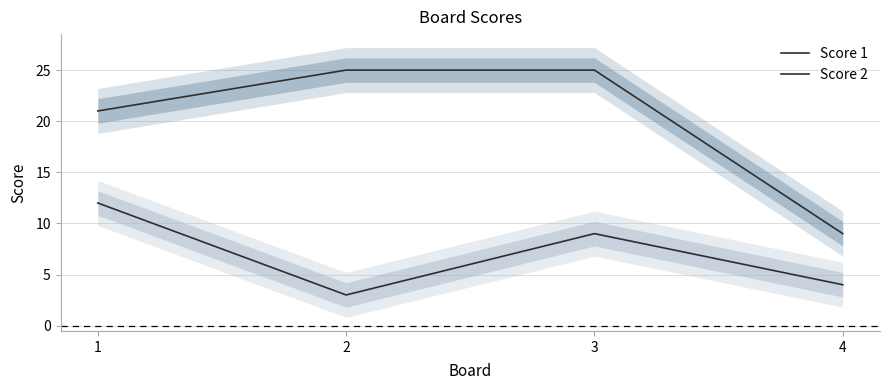

At which label does Score 2 reach its peak?

1